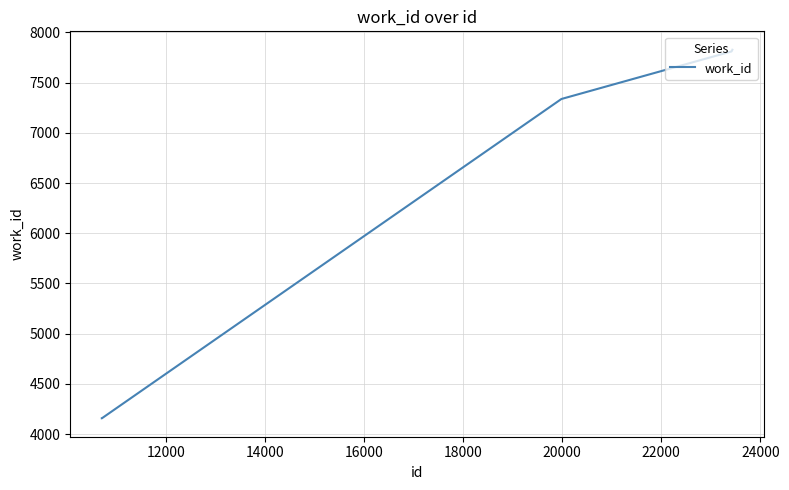

What is the smallest value displayed?

4157